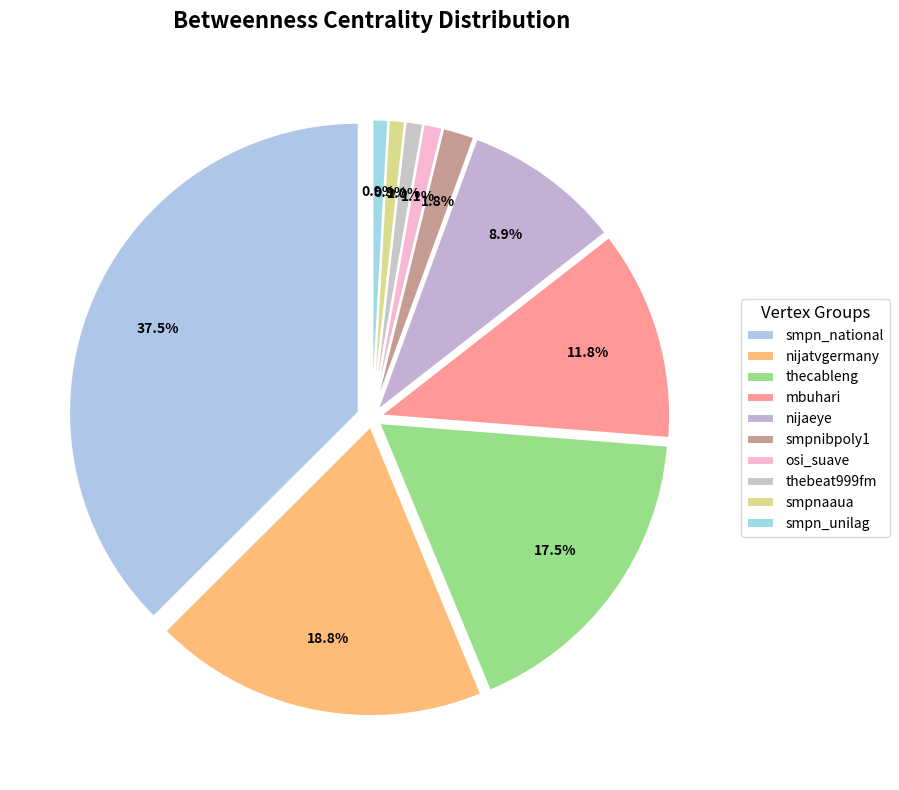

Combined, do smpn_national and smpn_unilag account for over 50%?

No